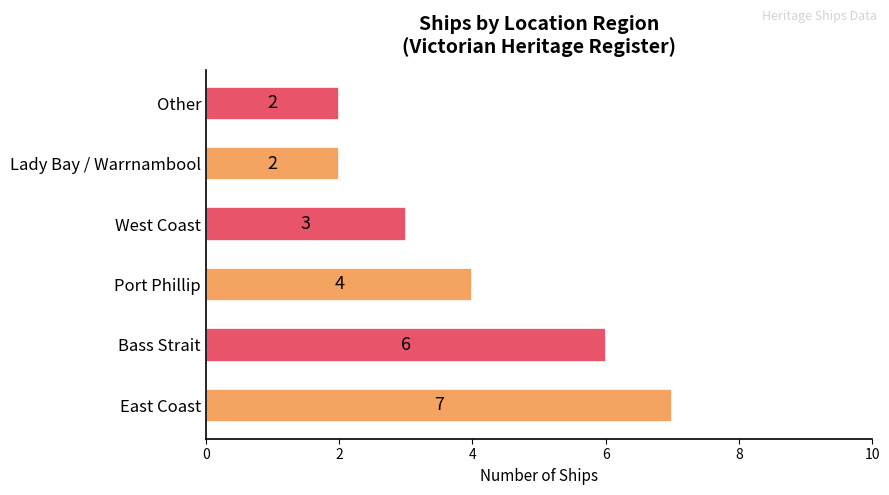

Count the values in the range 2 to 6.

5